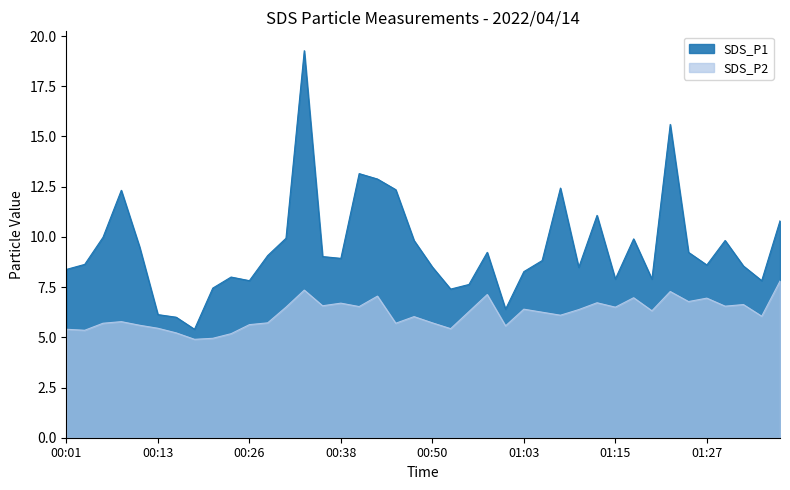

What is the difference between the SDS_P2 values at 00:43 and 00:53?

1.6